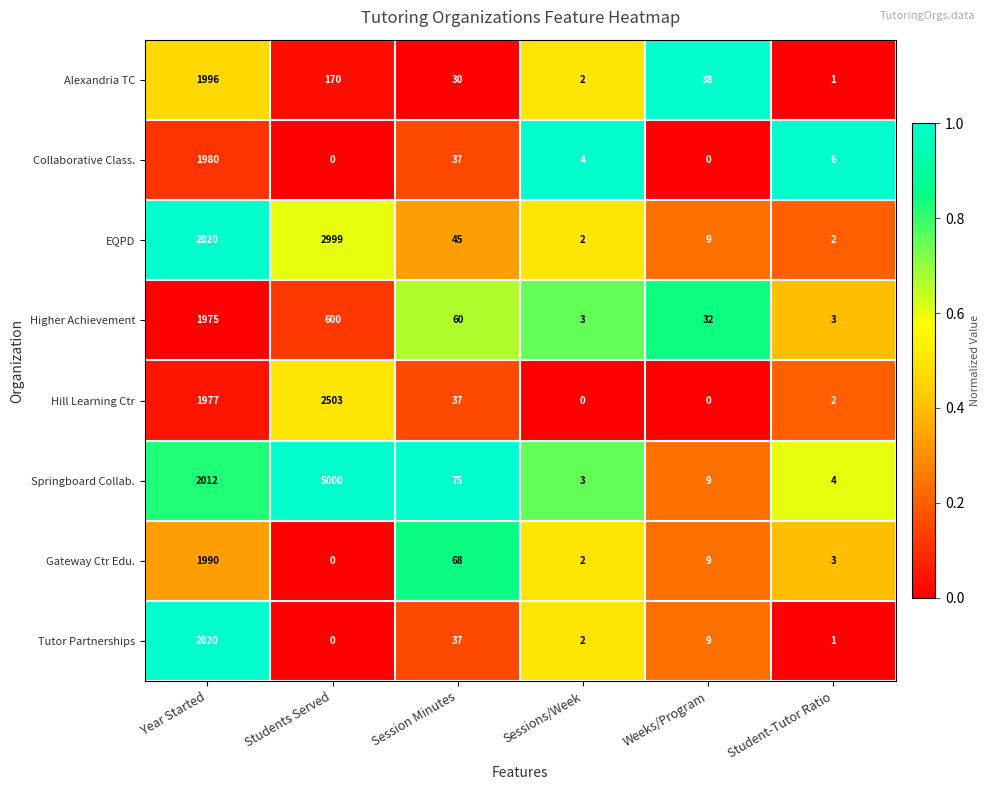

How many series are shown in this chart?

8